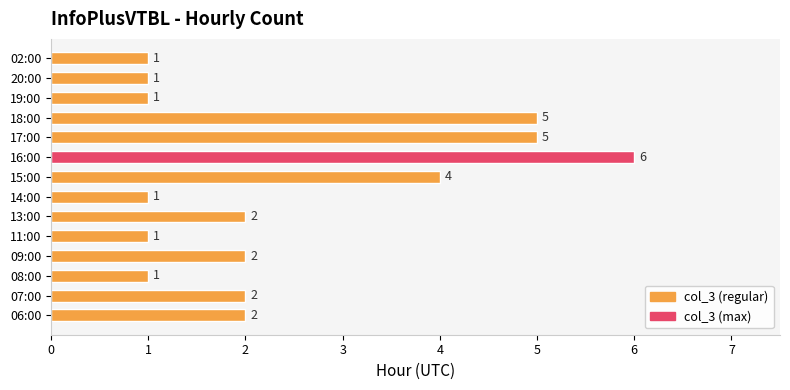

Read the value at 17:00.

5